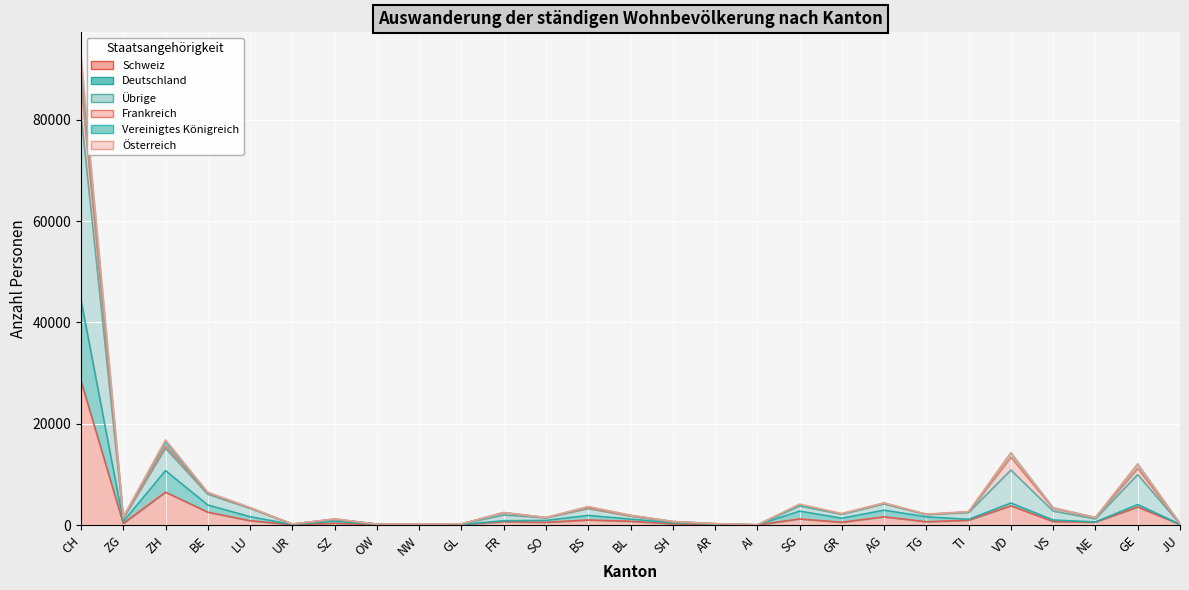

True or false: Übrige and Vereinigtes Königreich cross at least once.

False